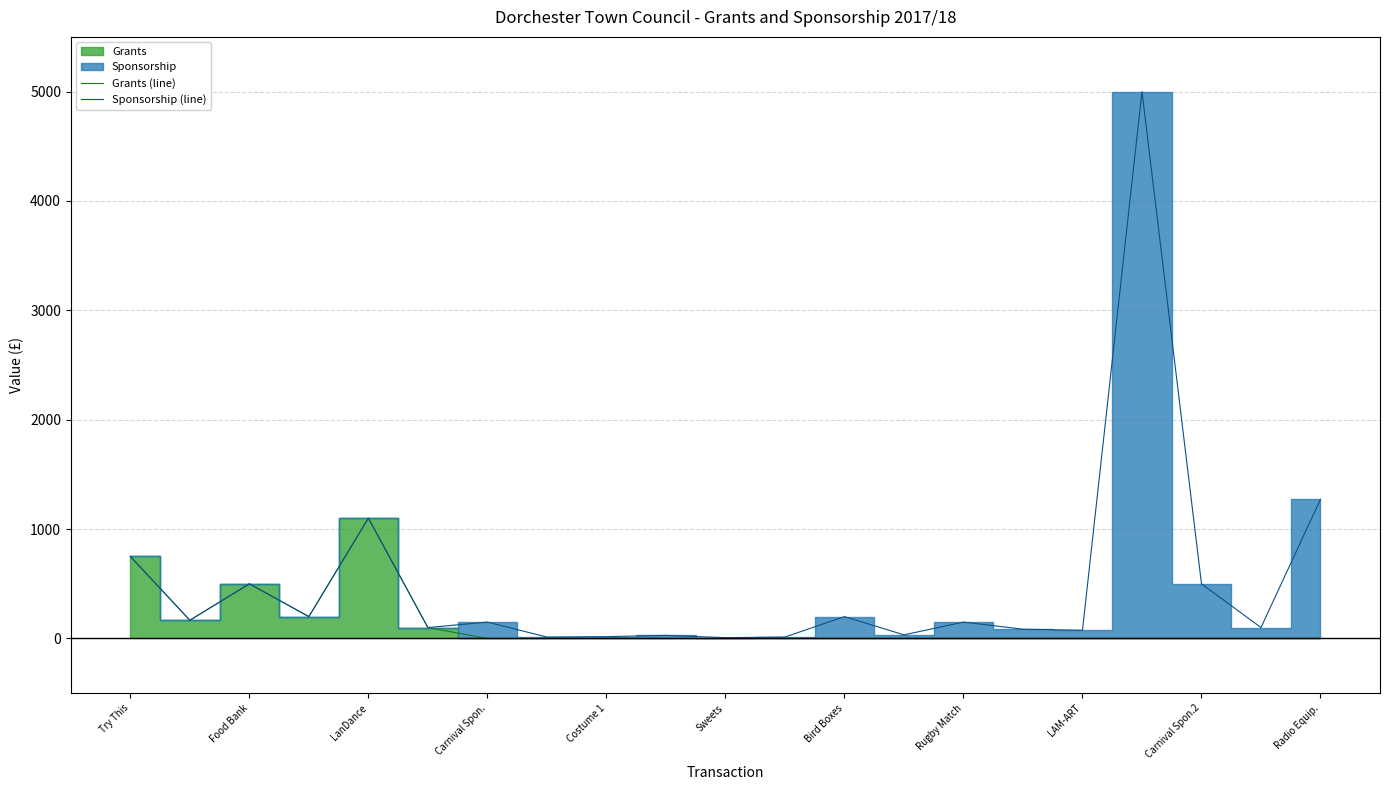

What is the approximate value of Grants (line) at Food Bank?

500.0